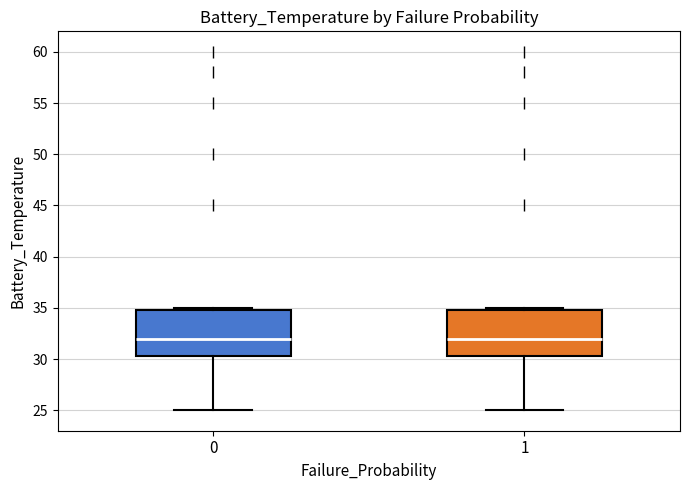

Where does the lower whisker of the box at x = 0 end on the y-axis? The values are not printed on the chart, so give them approximately, as read against the axis.

25.0